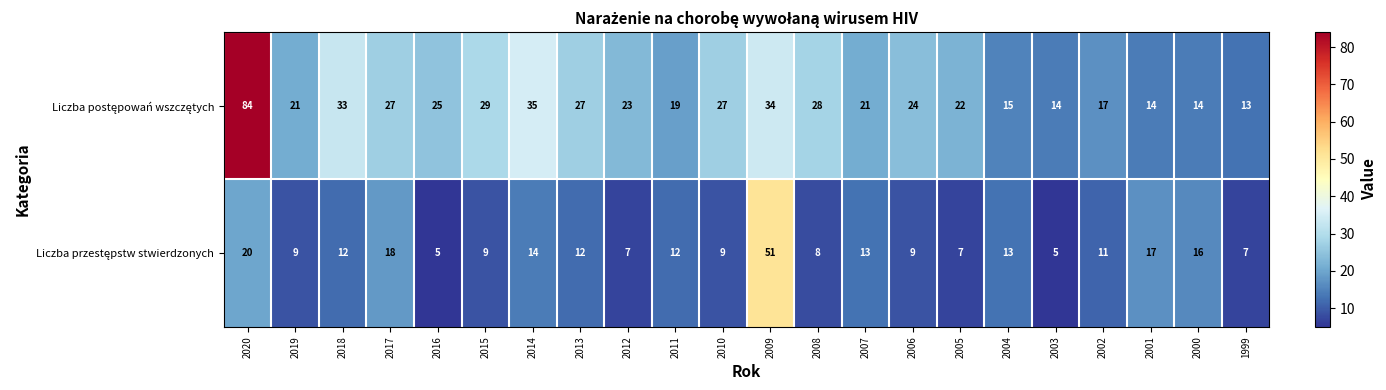

What is the greatest value displayed?

84